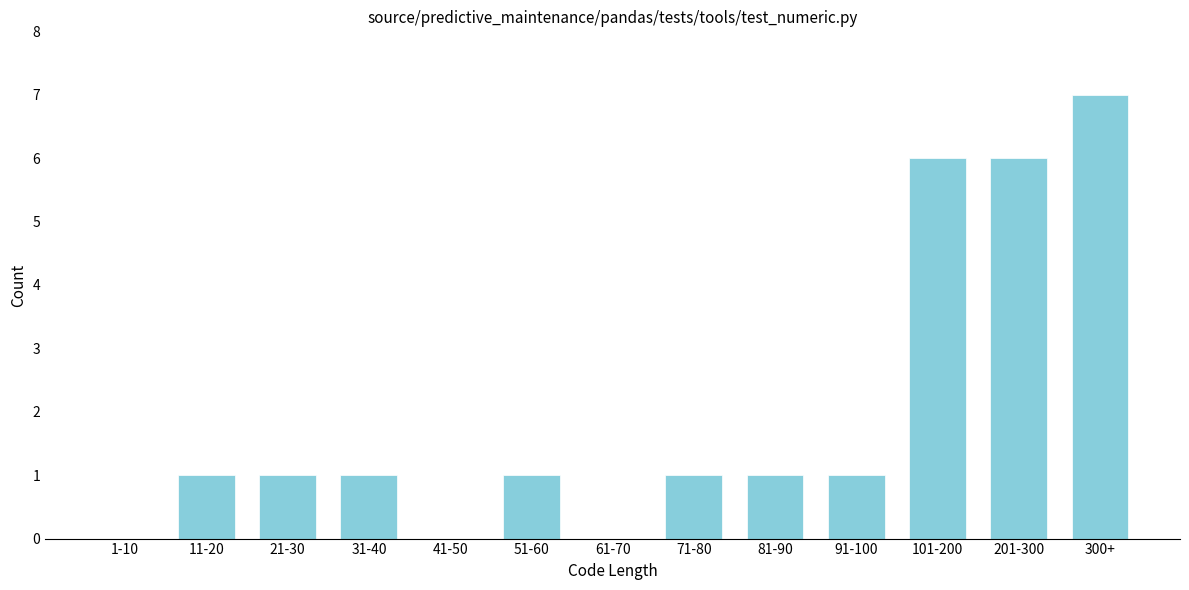

Reading left to right, what are all the values shown in this chart?

1-10=0	11-20=1	21-30=1	31-40=1	41-50=0	51-60=1	61-70=0	71-80=1	81-90=1	91-100=1	101-200=6	201-300=6	300+=7